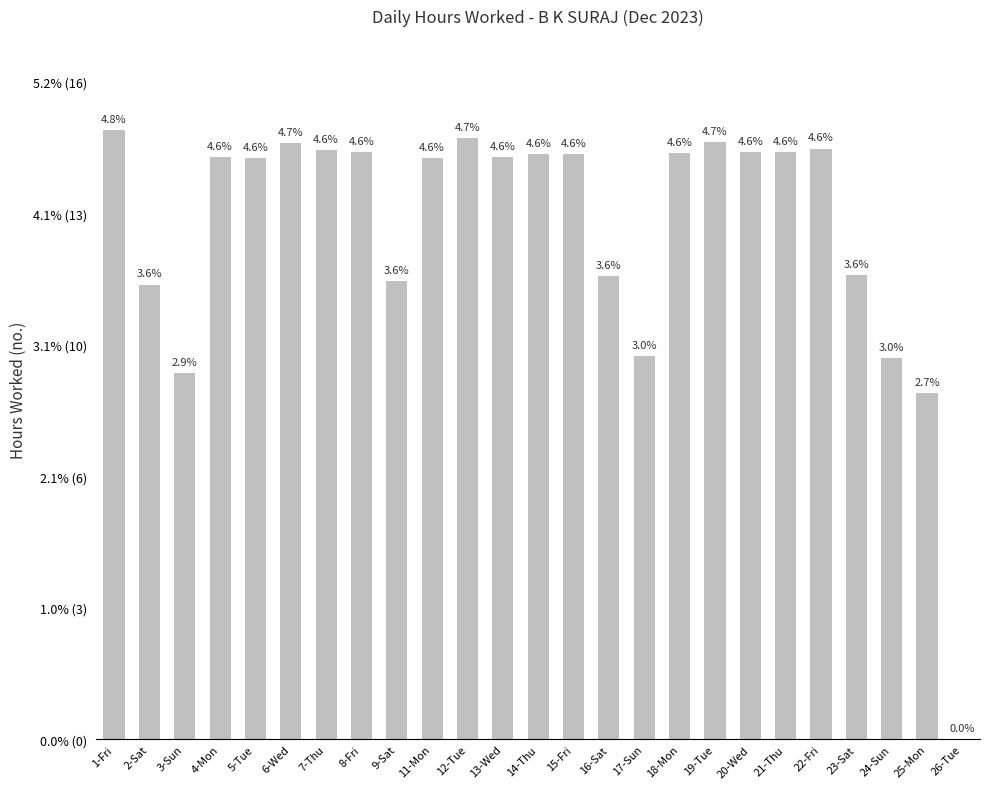

What is the difference between the values at 1-Fri and 13-Wed?

0.7